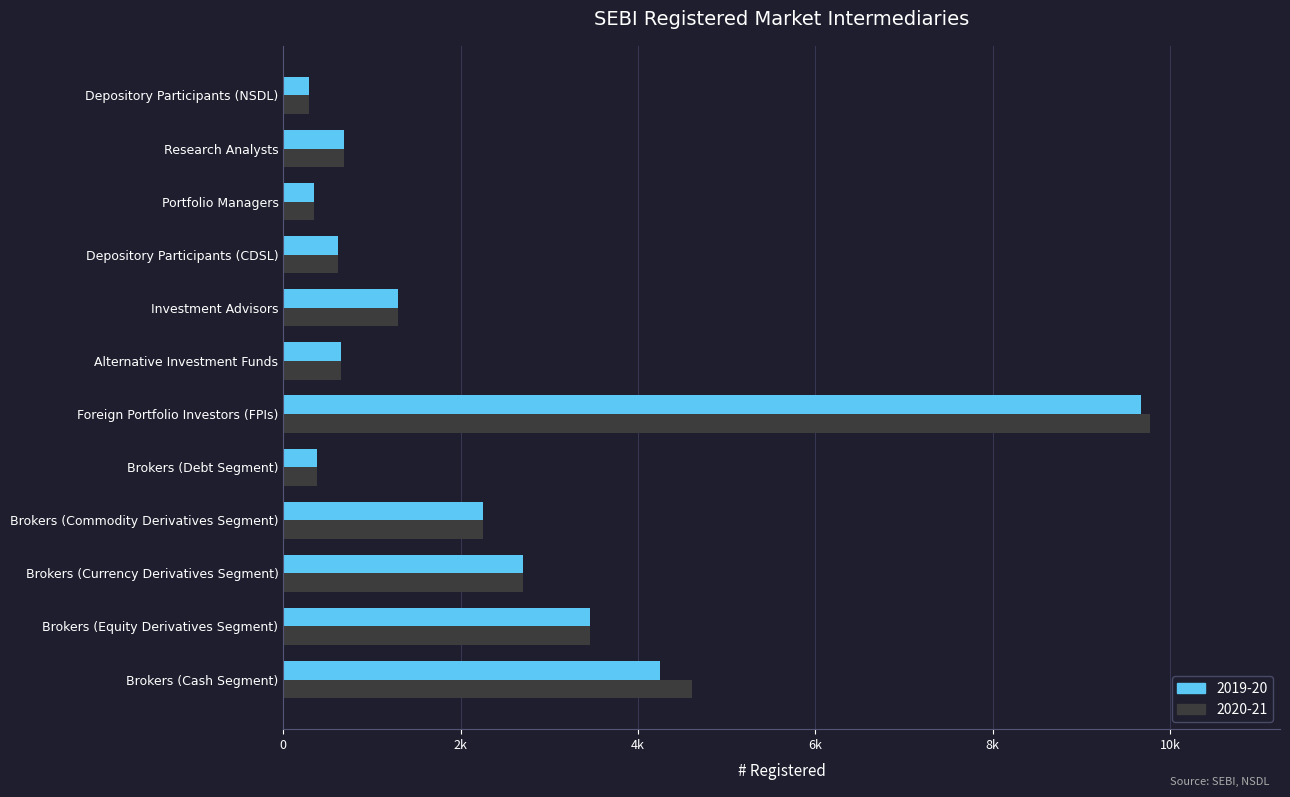

Which series has the widest spread of values?

2020-21